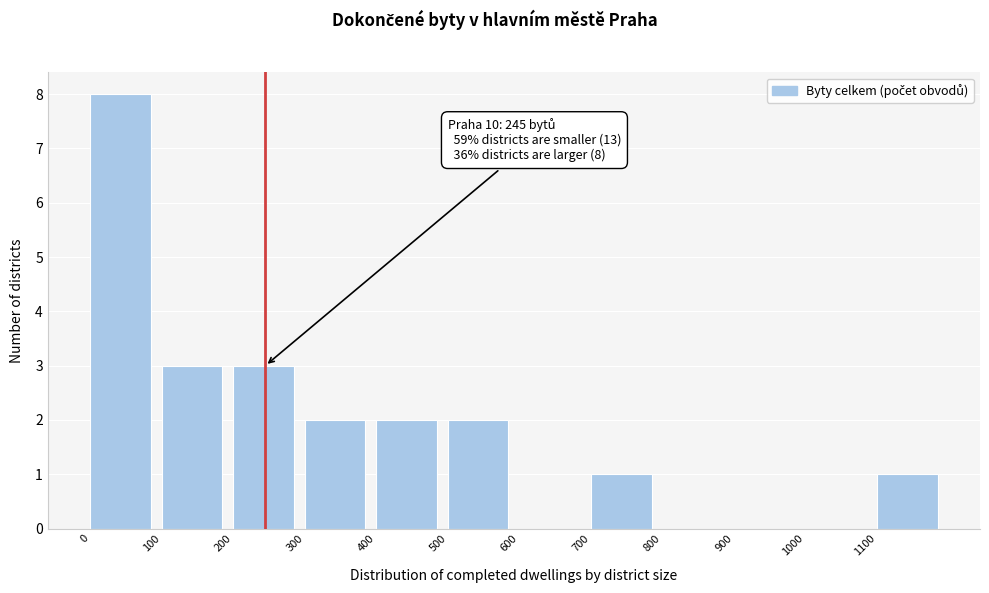

Over which range of the x-axis is the bar tallest?

0 to 100